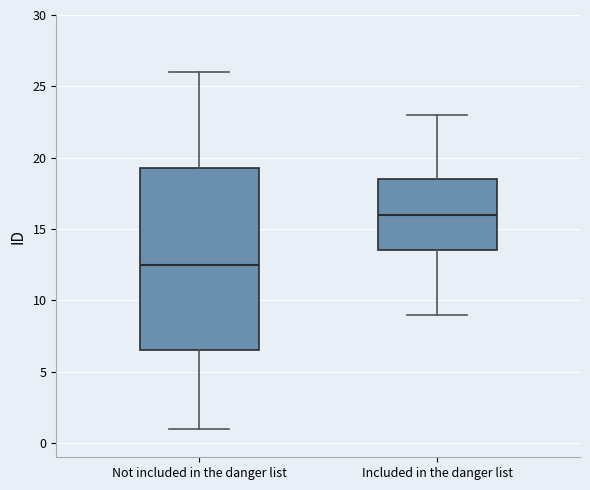

Comparing the boxes themselves (not the whiskers), which one is the tallest?

Not included in the danger list